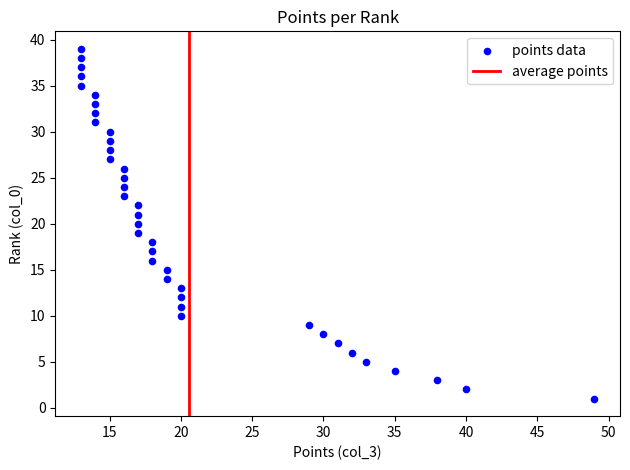

What is the range of X values (max minus min)?

36